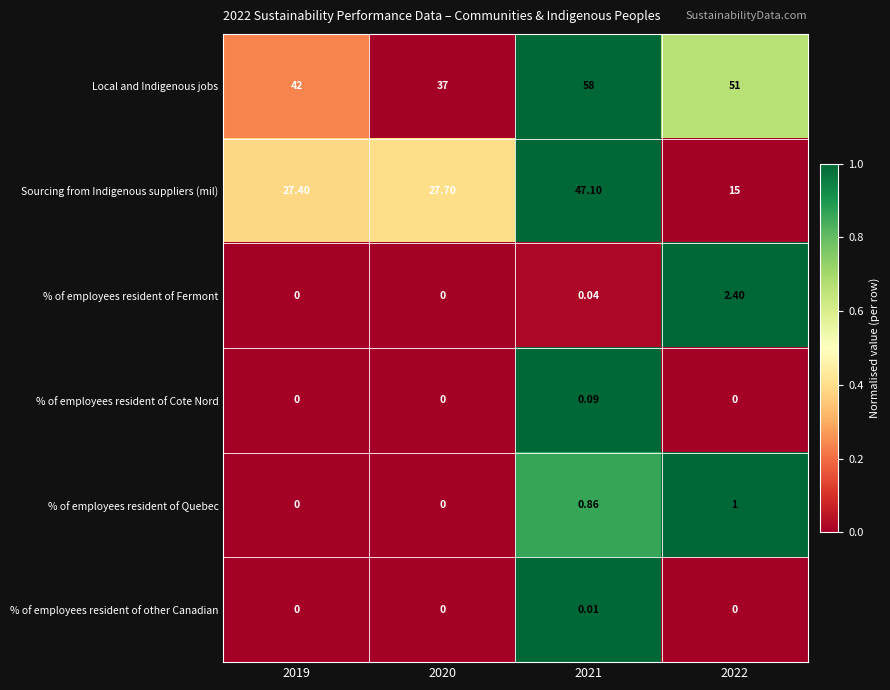

Which series has the largest range (max minus min)?

Sourcing from Indigenous suppliers (mil)